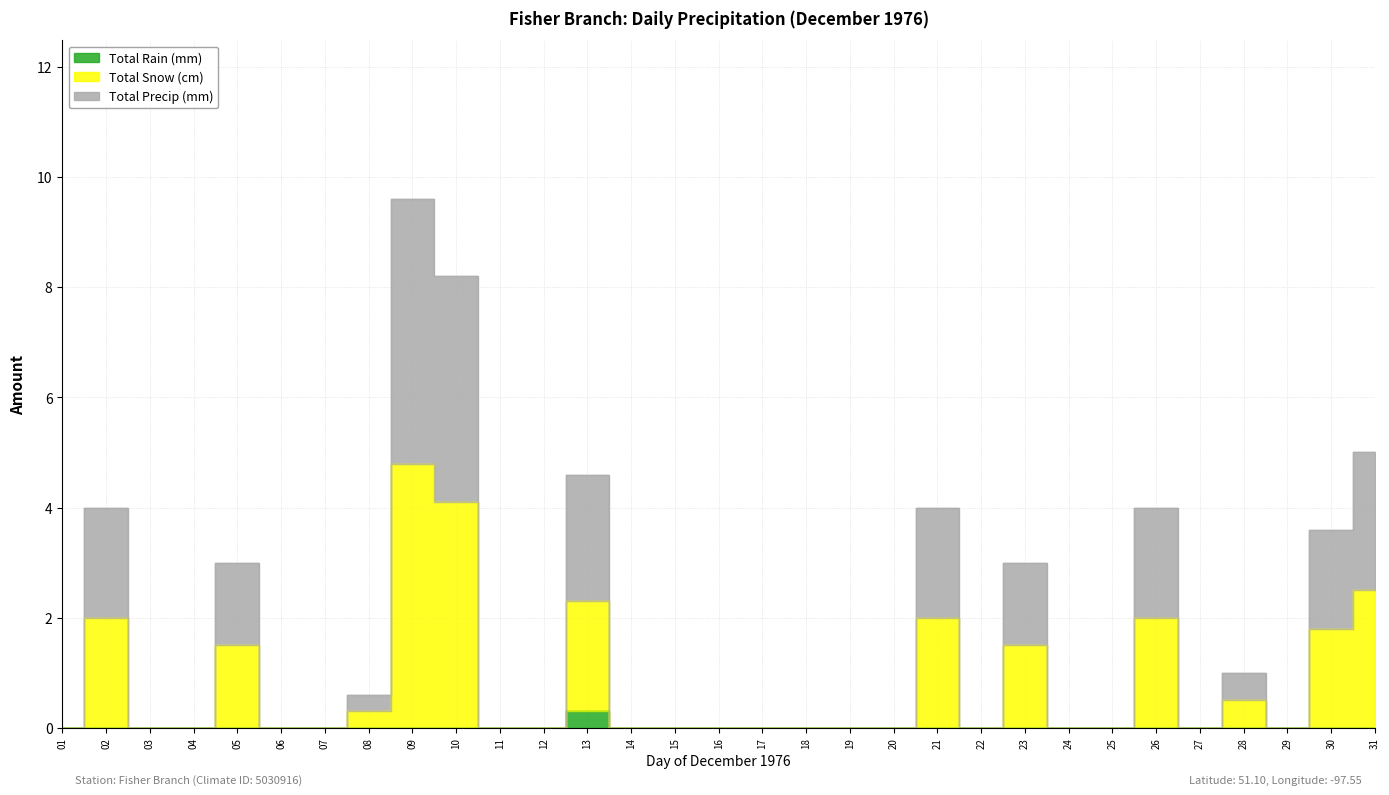

What is the average value of the Total Snow (cm) series?

0.8